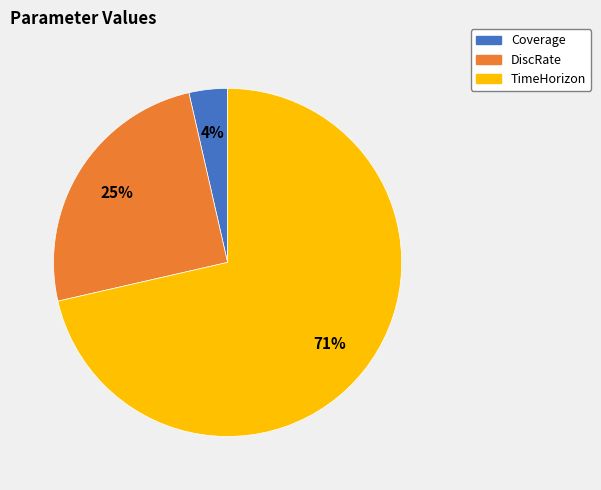

What percentage is the TimeHorizon slice, to the nearest percent?

71%